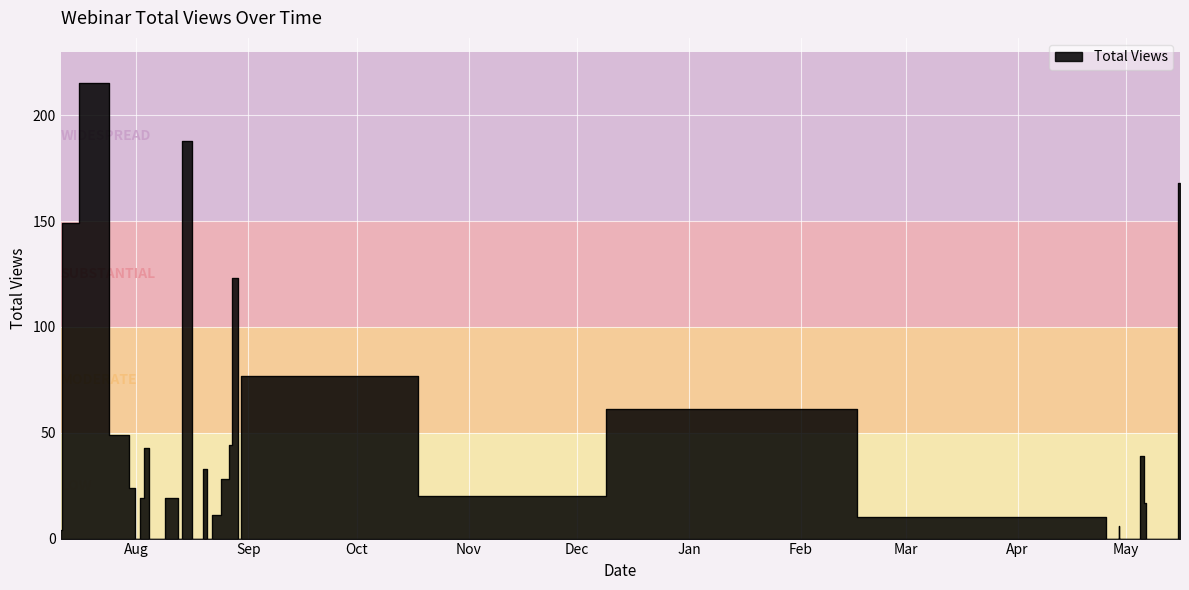

At which category does the data reach its first local valley?

4